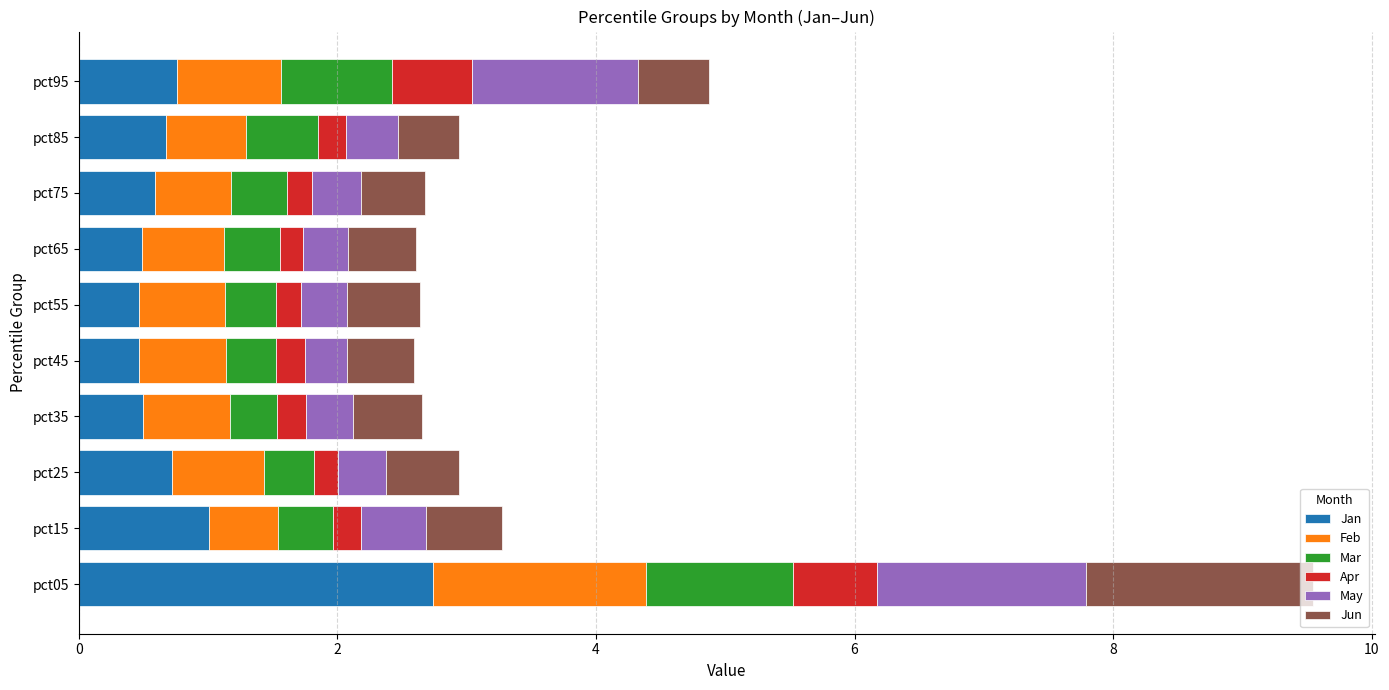

Which category has the highest value in the Jan series?

pct05